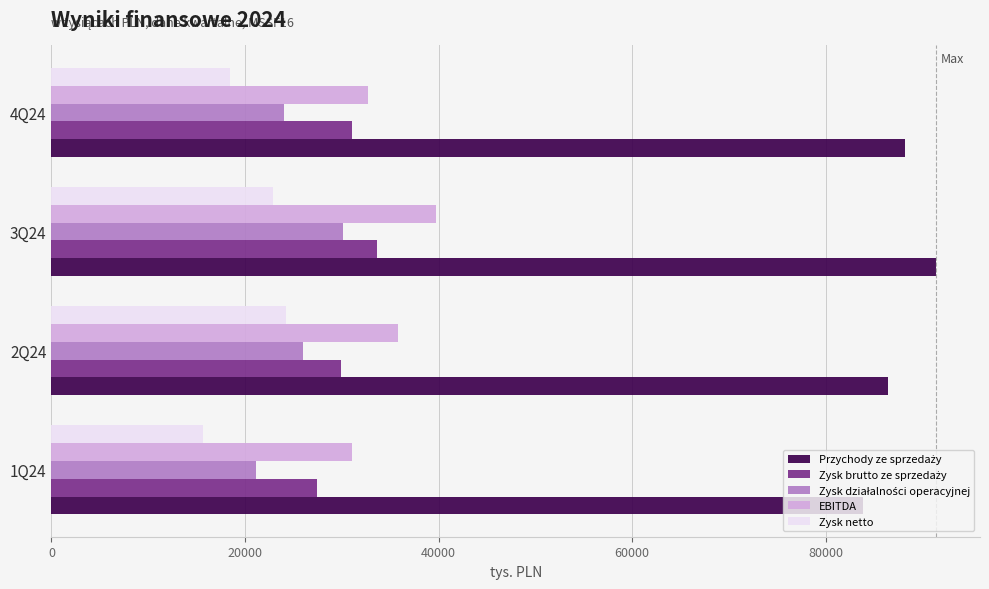

At which label does EBITDA reach its peak?

3Q24